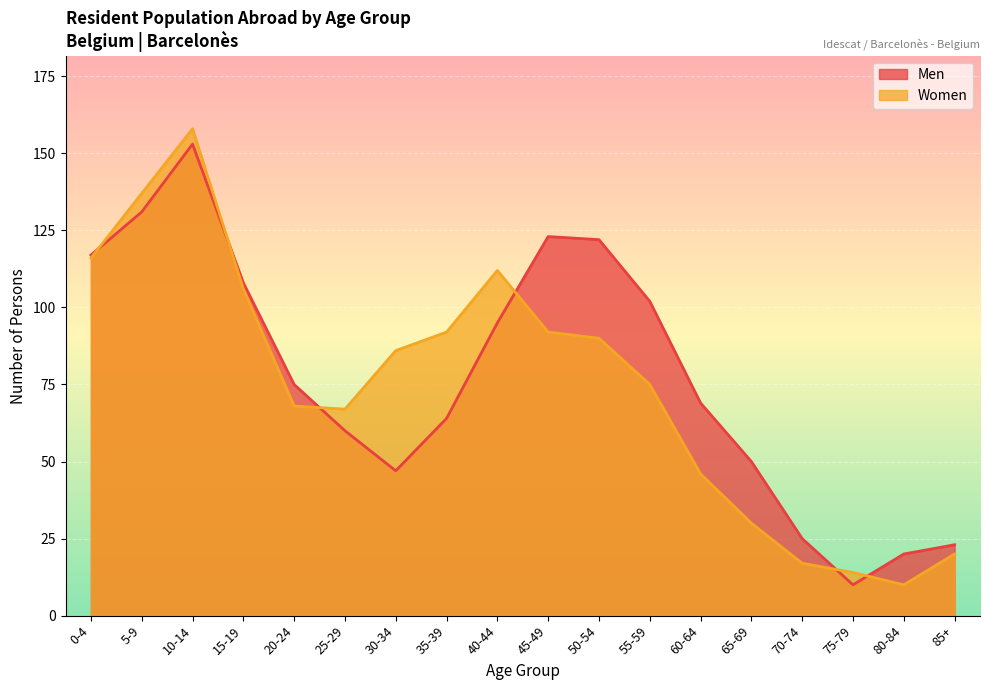

What is the label of the 15th point from the left?

70-74